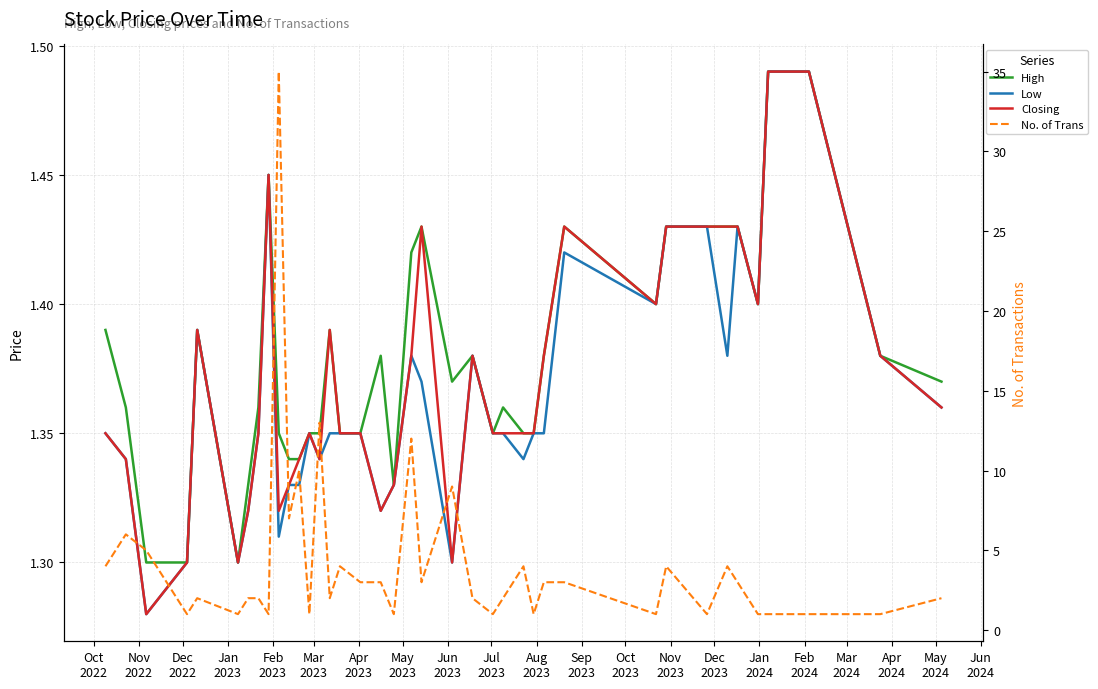

Between Jul
2023 and Jan
2024, which series saw the biggest shift?

No. of Trans